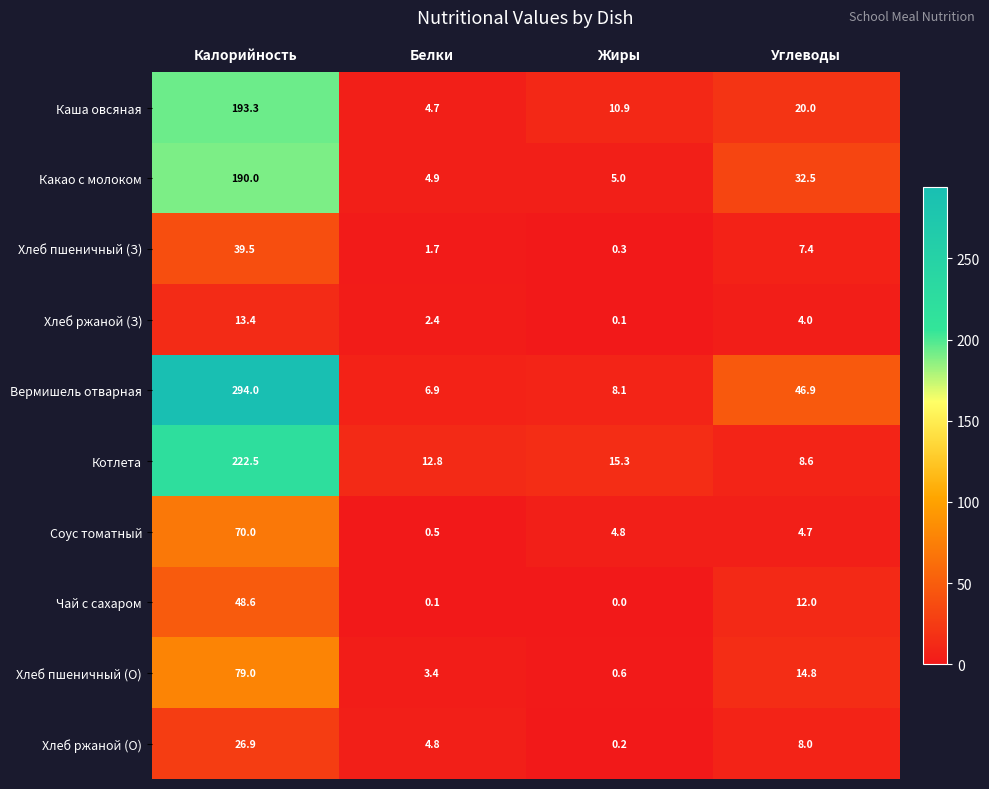

Which series has the largest range (max minus min)?

Вермишель отварная